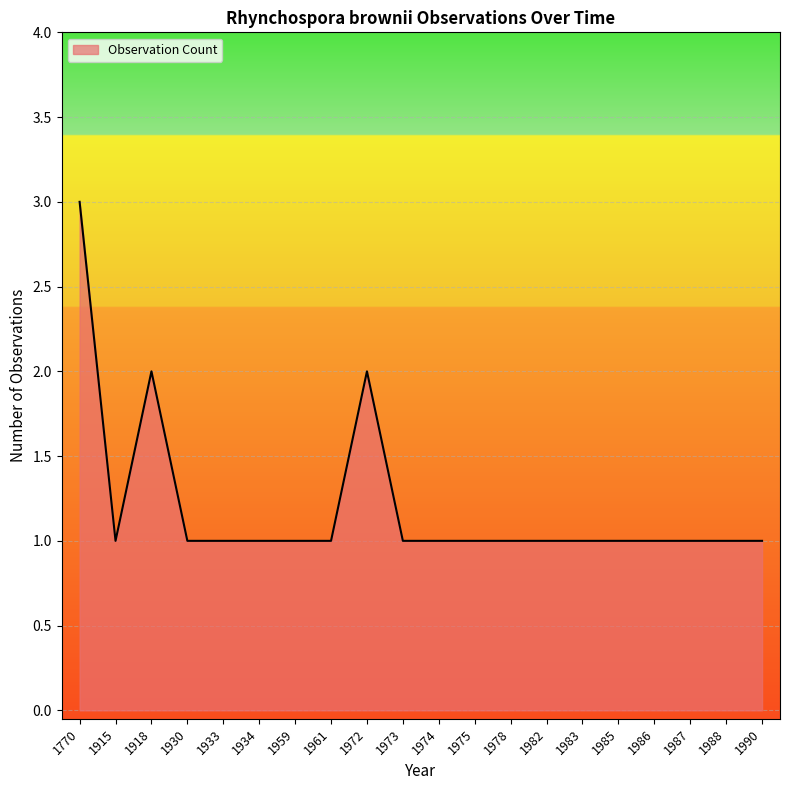

Between 1972 and 1978, which is larger?

1972